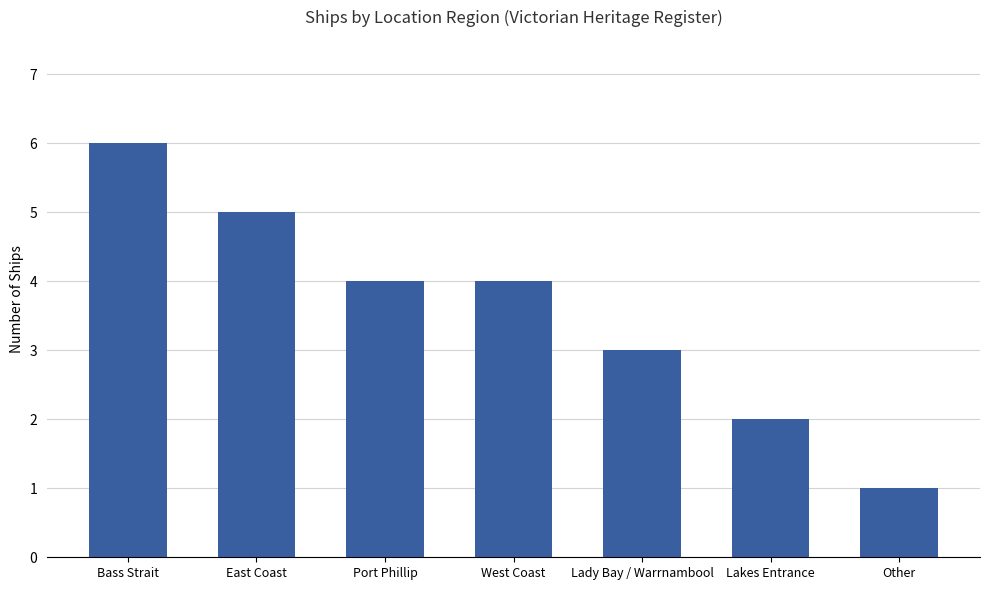

What is the change in value from Port Phillip to Lakes Entrance?

-2